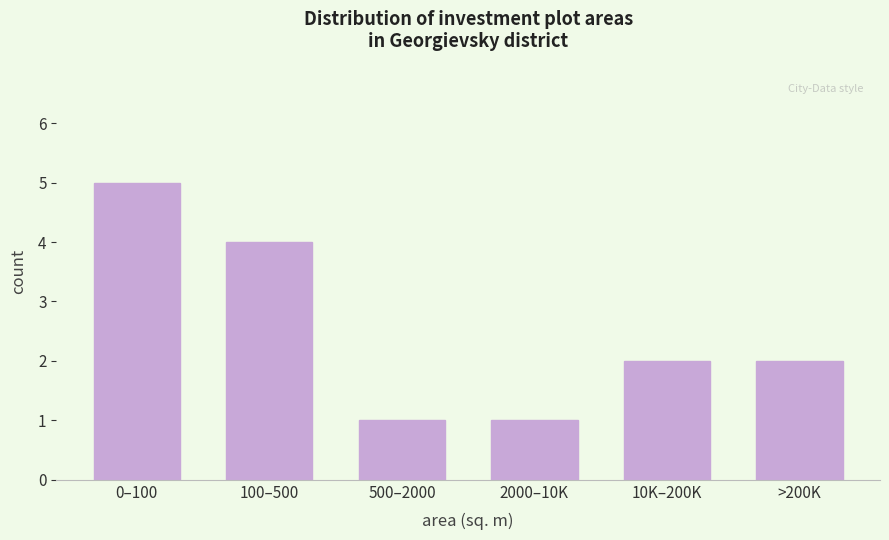

Reading right to left, transcribe all the data shown in this chart.

2	2	1	1	4	5